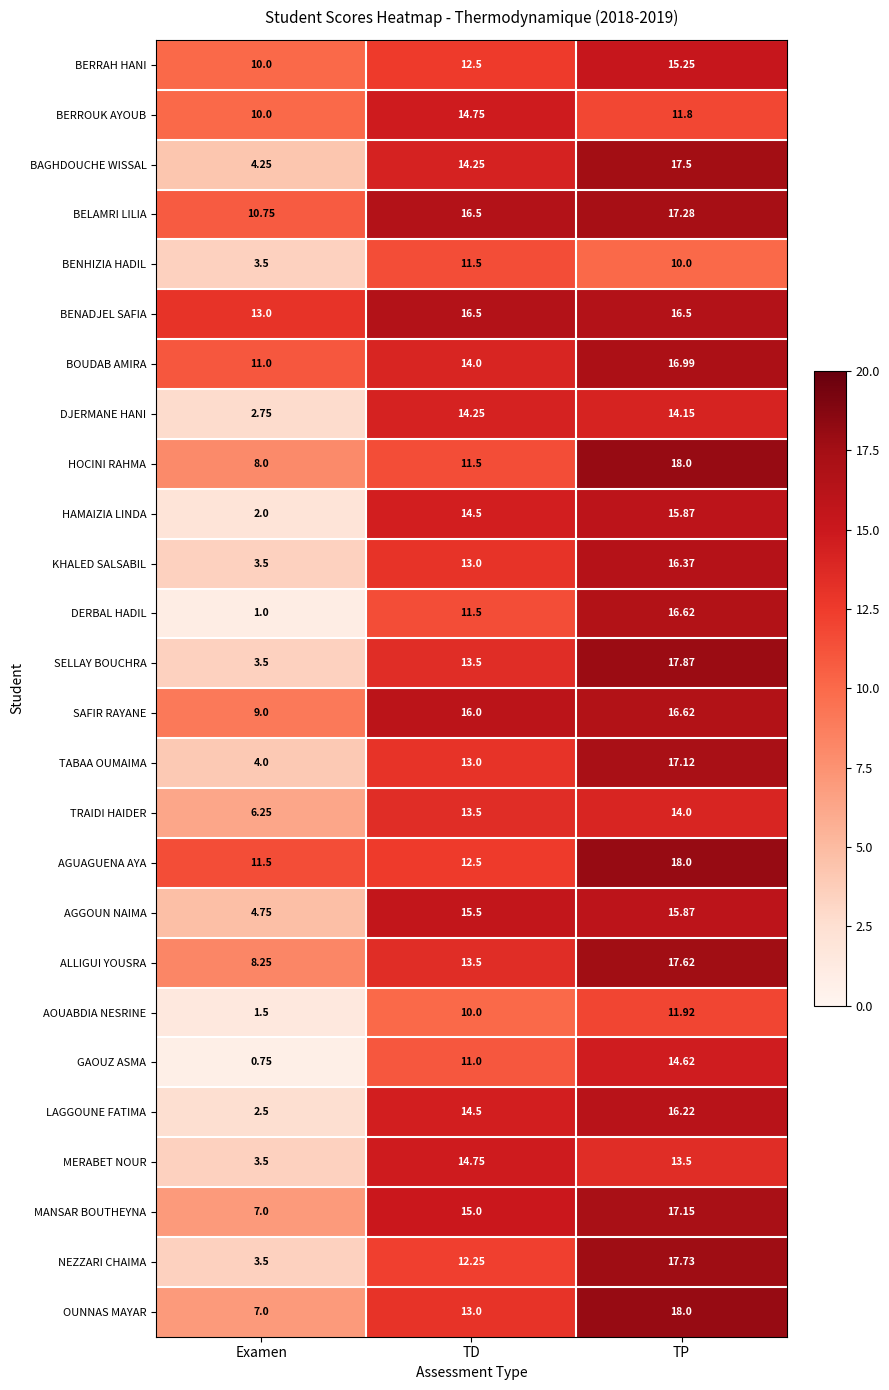

At which category is the sum across all series the highest?

TP